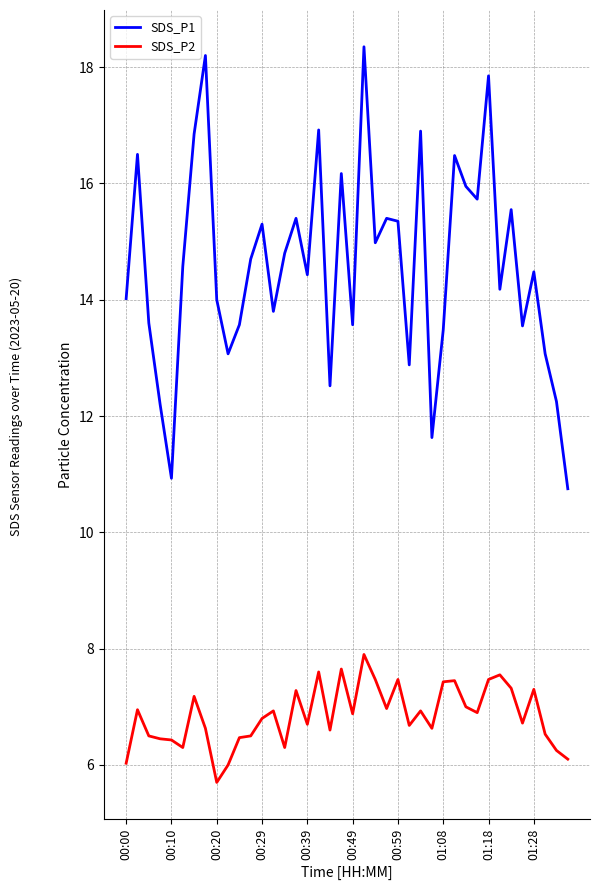

List the series in order of their peak value, highest first.

SDS_P1, SDS_P2